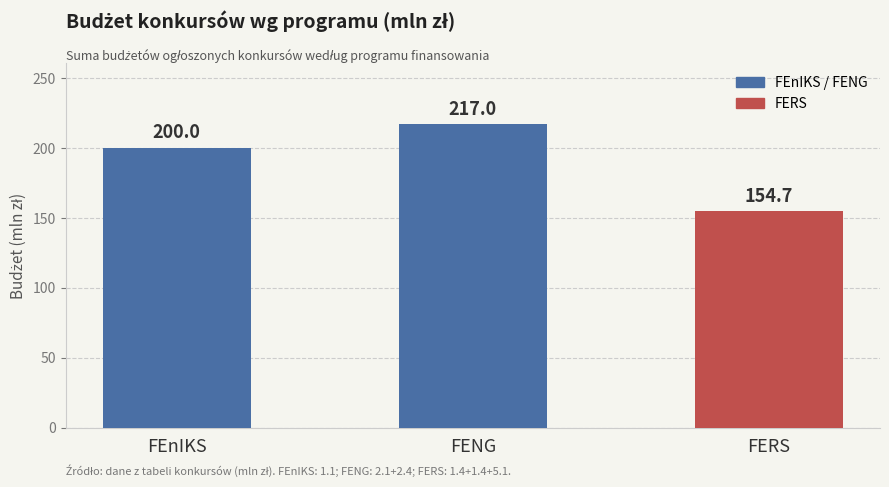

Between FEnIKS and FERS, which is larger?

FEnIKS